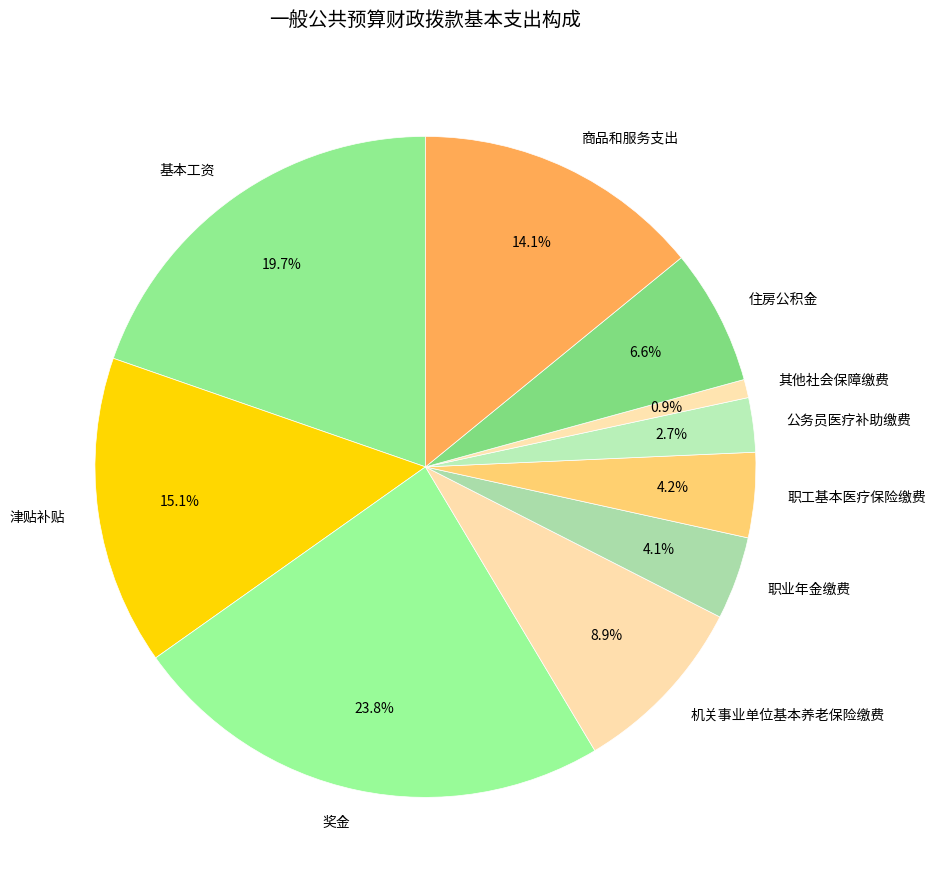

What is the ratio of the value at 奖金 to the value at 机关事业单位基本养老保险缴费?

2.7